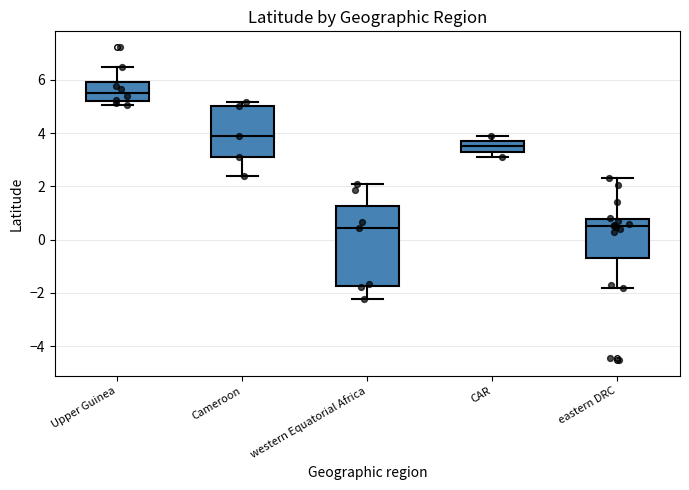

Where does the median line of the box for Cameroon sit on the y-axis? The values are not printed on the chart, so give them approximately, as read against the axis.

3.8